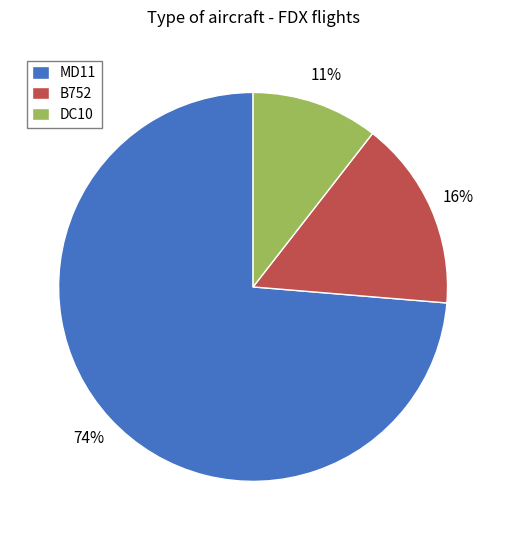

The DC10 slice represents 4% of the pie. True or false?

False